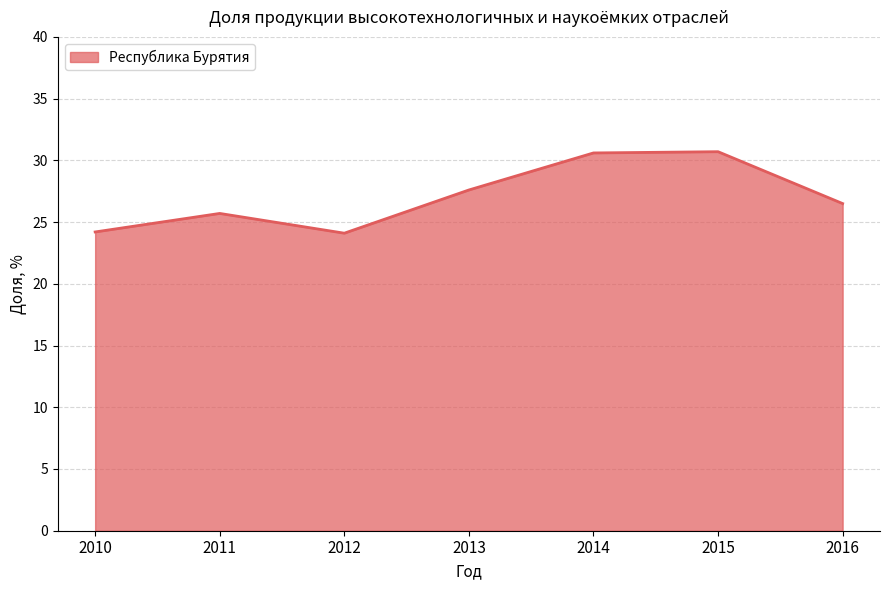

What is the smallest value displayed?

24.1